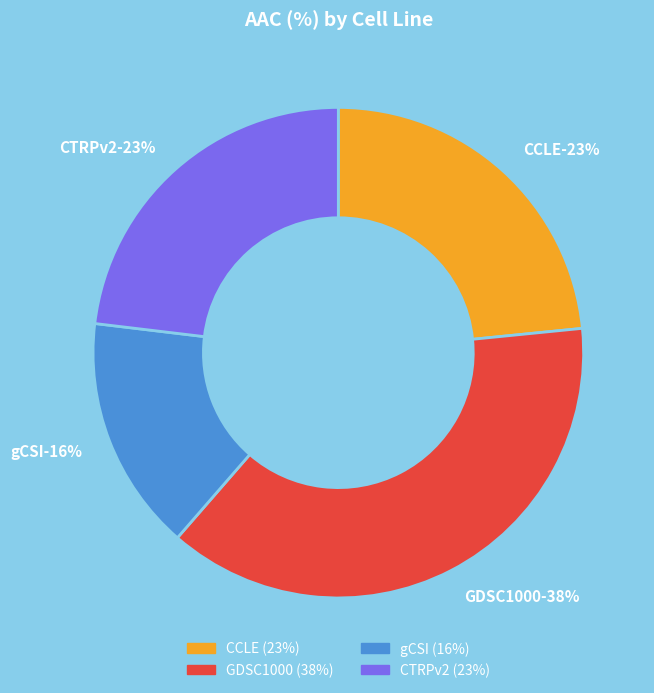

To the nearest percent, what percentage of the pie is CTRPv2?

23%